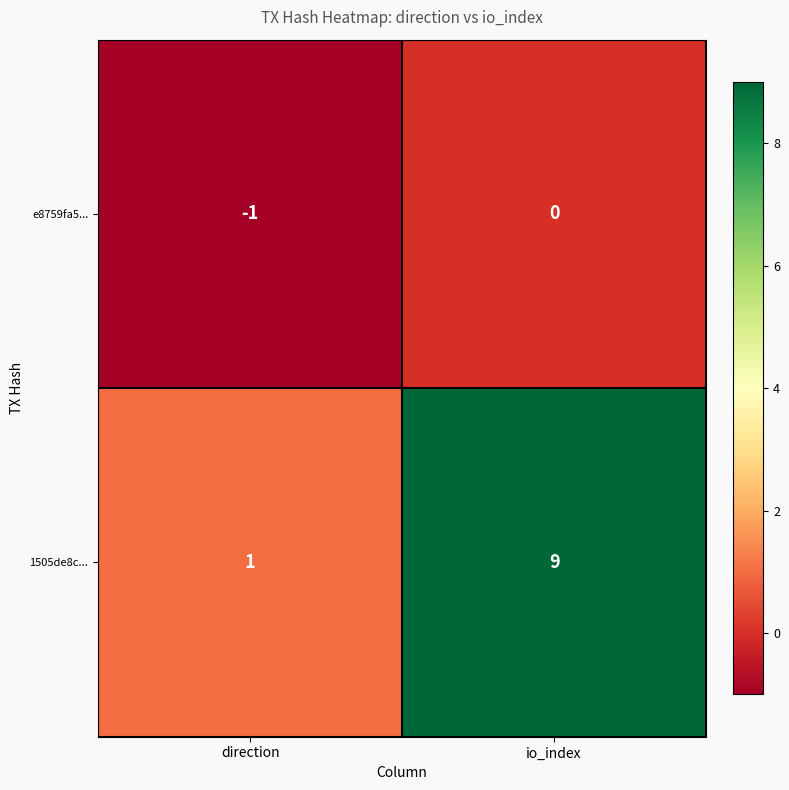

Which series has the widest spread of values?

1505de8c...